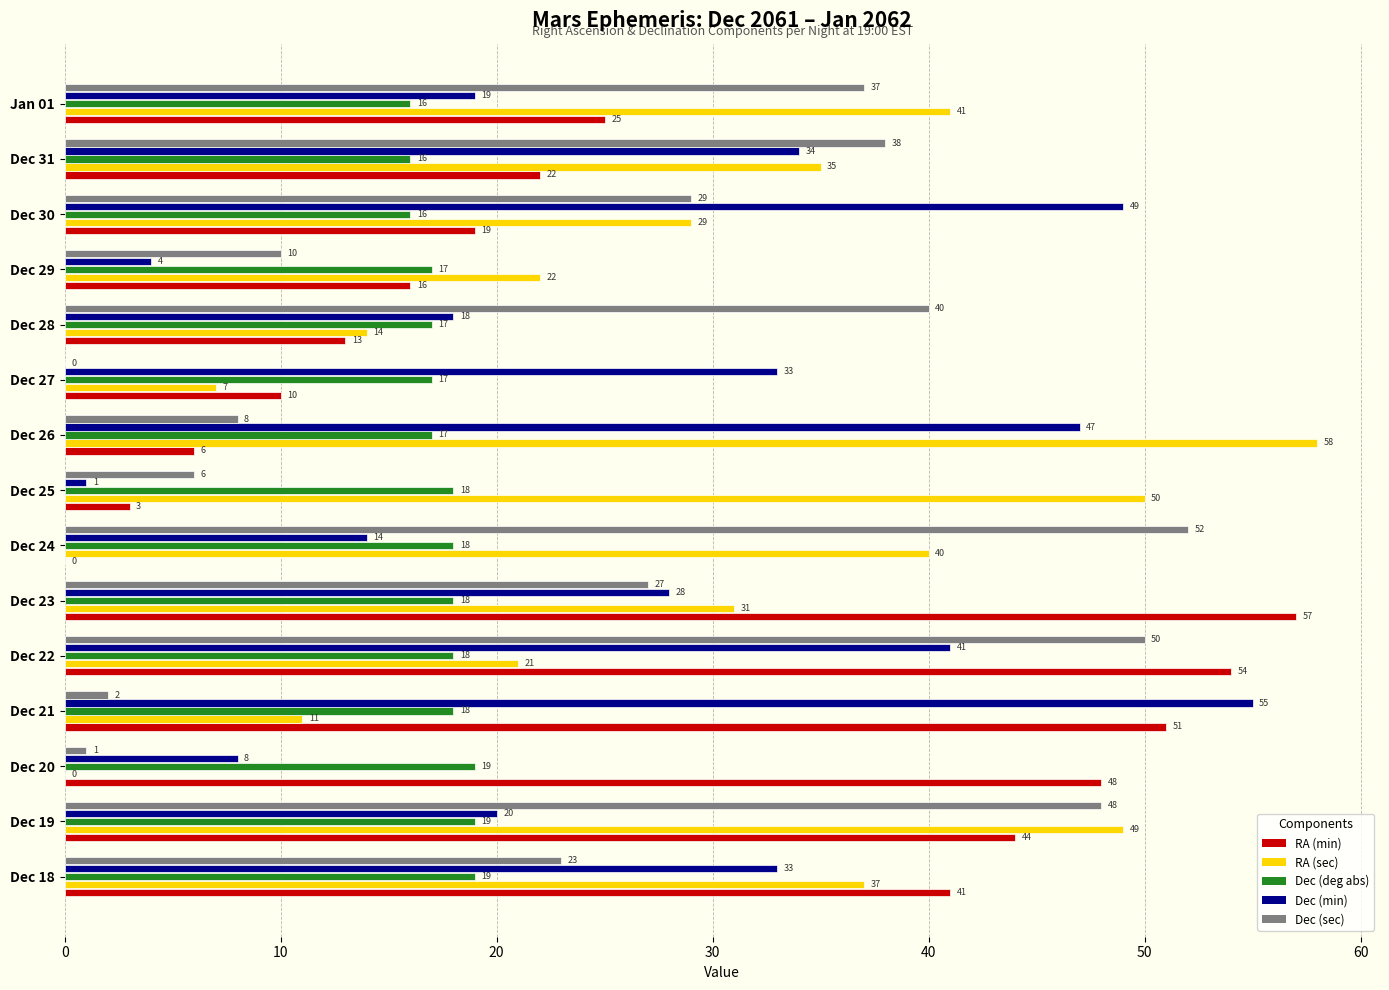

What value does the RA (sec) series have at Dec 23, to the nearest 10?

30